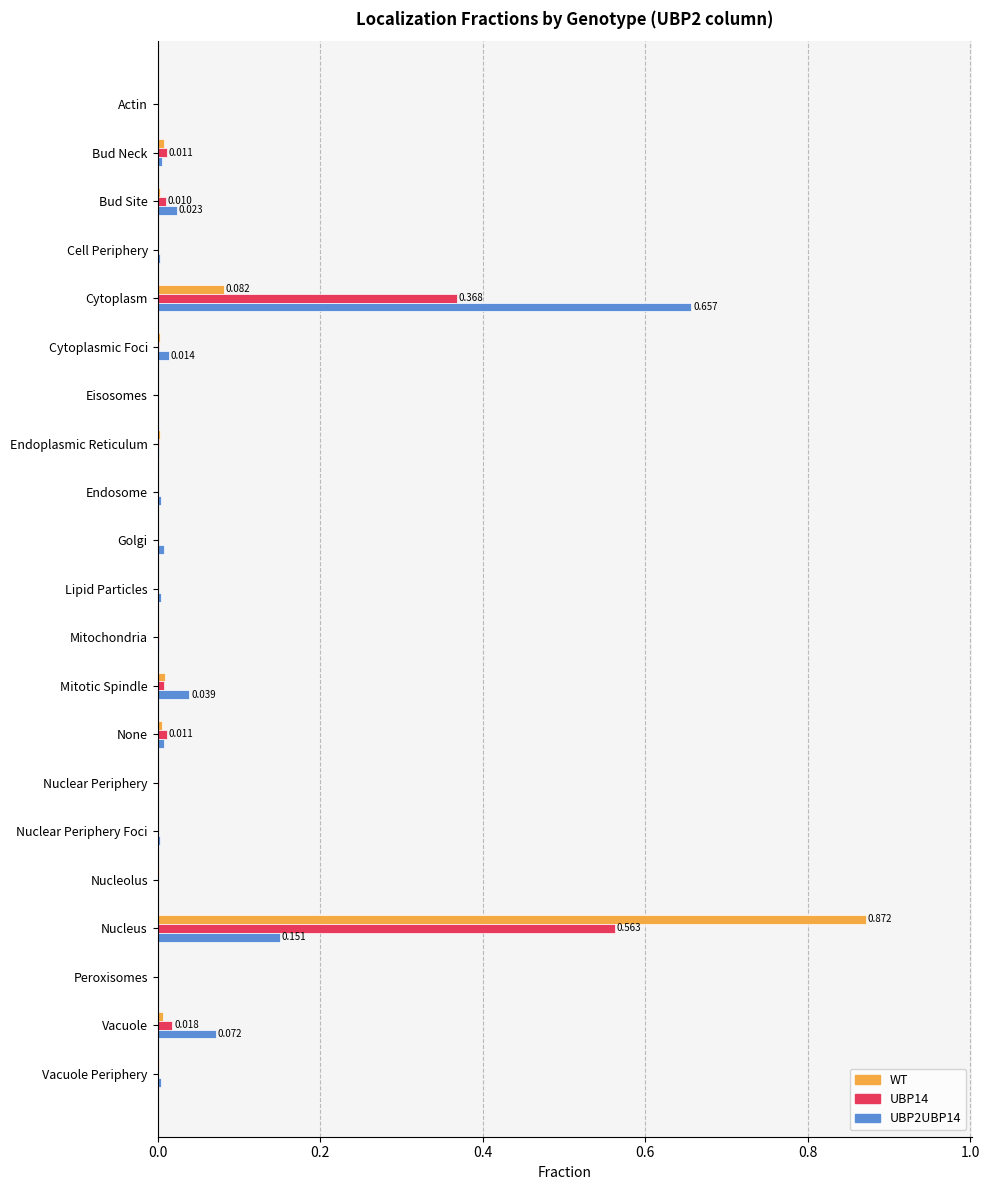

At which category is the sum across all series the highest?

Nucleus